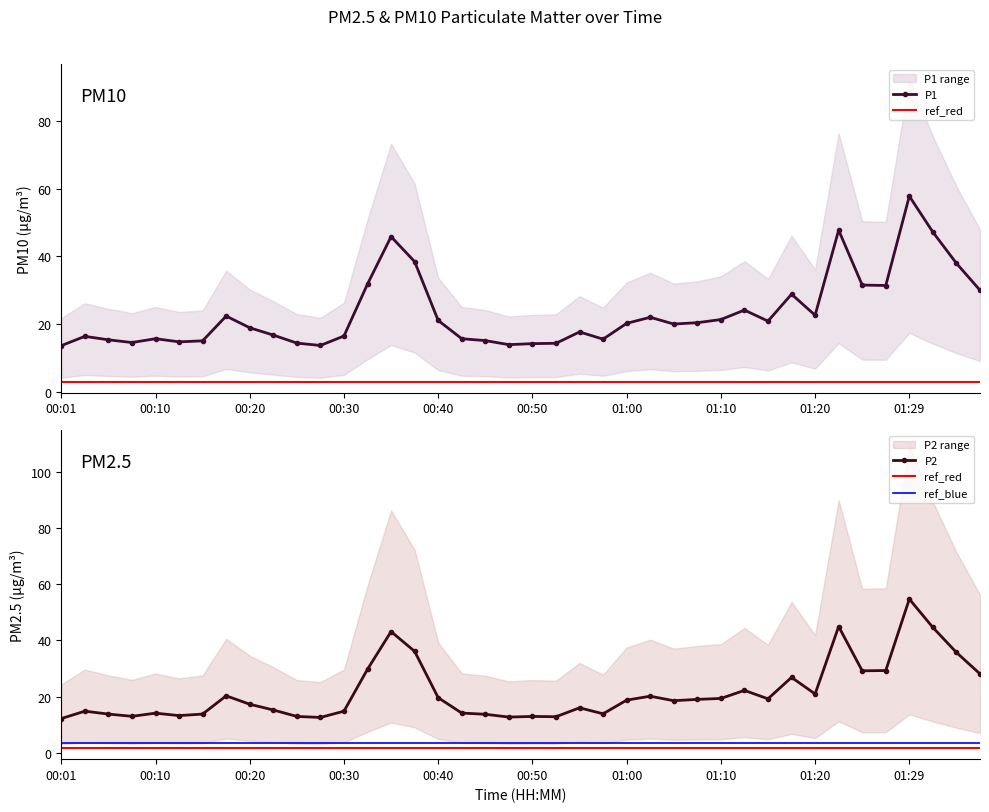

True or false: P1 and P2 cross at least once.

False